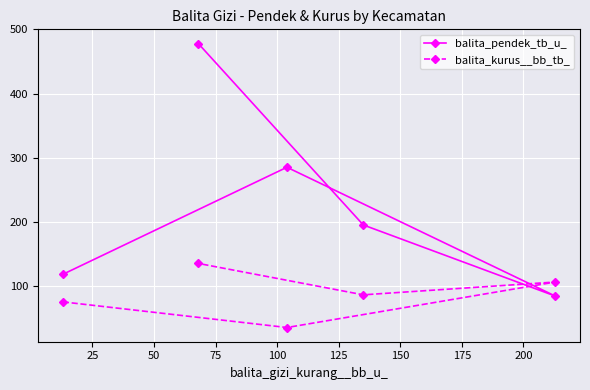

How many data points in balita_pendek_tb_u_ are less than 195?

2